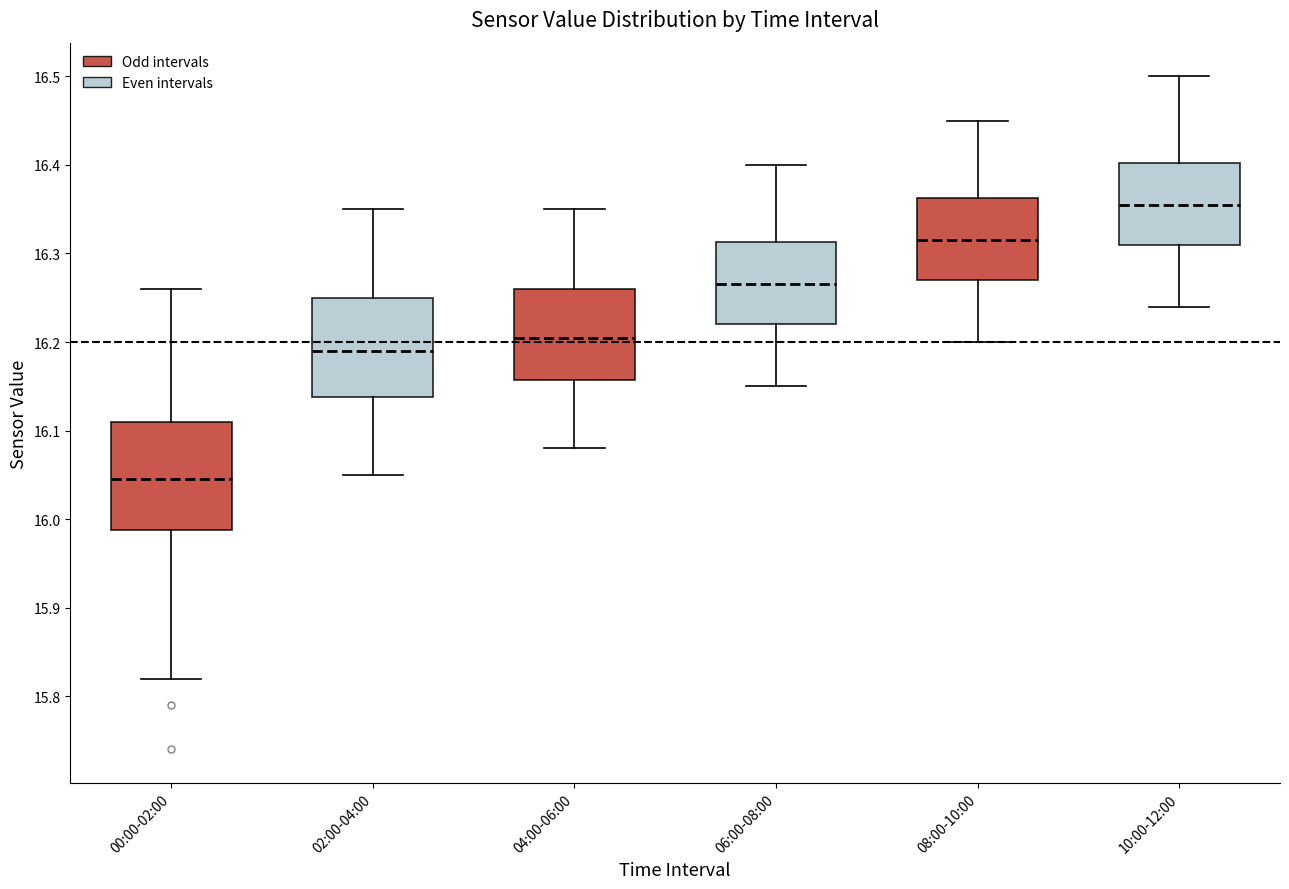

Reading left to right, transcribe this box plot: for each box, give where its median line is, the range the box spans, and where its two whiskers end, as read against the y-axis. The values are not printed on the chart, so give them approximately, as read against the axis.

00:00-02:00: median 16.05, box 15.99 to 16.11, whiskers 15.82 to 16.26
02:00-04:00: median 16.19, box 16.14 to 16.25, whiskers 16.05 to 16.35
04:00-06:00: median 16.21, box 16.16 to 16.26, whiskers 16.08 to 16.35
06:00-08:00: median 16.27, box 16.22 to 16.31, whiskers 16.15 to 16.40
08:00-10:00: median 16.32, box 16.27 to 16.36, whiskers 16.20 to 16.45
10:00-12:00: median 16.36, box 16.31 to 16.40, whiskers 16.24 to 16.50